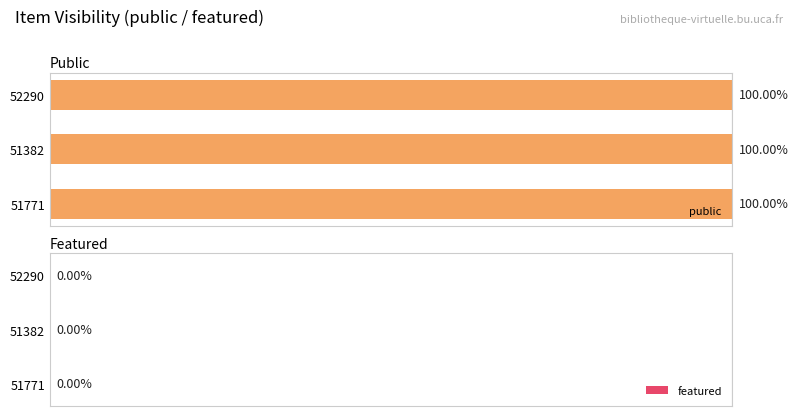

What is the label of the 3rd bar from the right?

52290